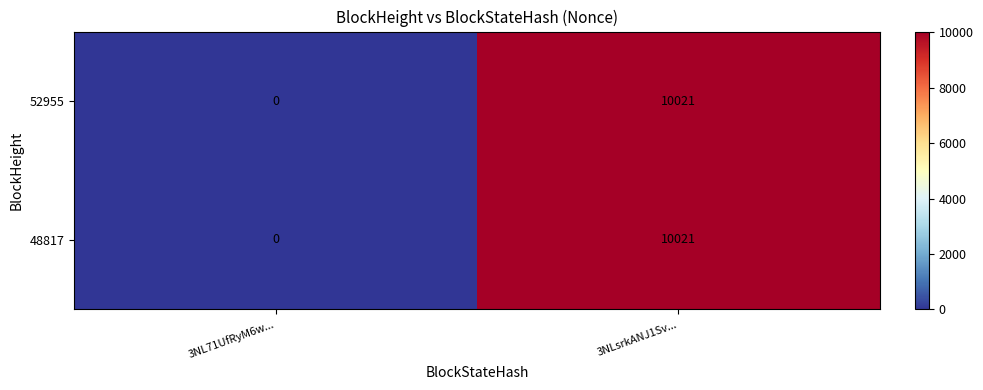

True or false: 48817 has a value of 0 at 3NL71UfRyM6w....

True